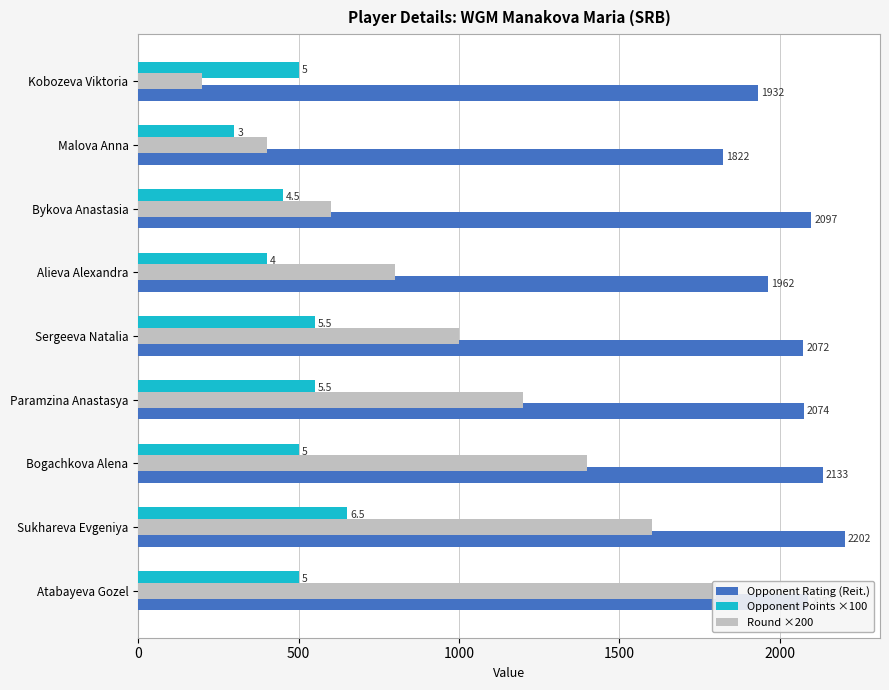

What position from the left is Bogachkova Alena?

7